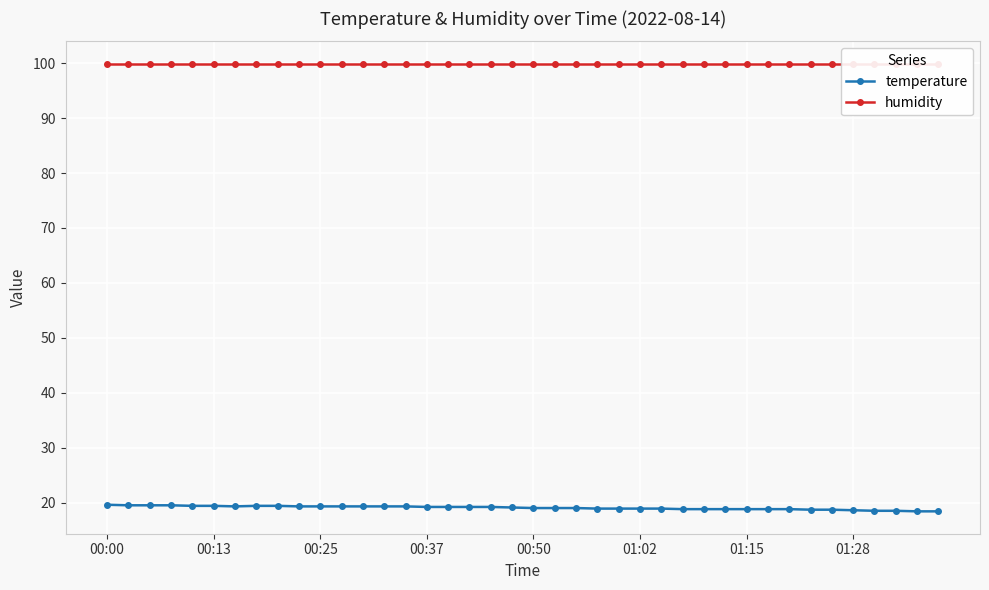

True or false: temperature and humidity intersect in this chart.

False